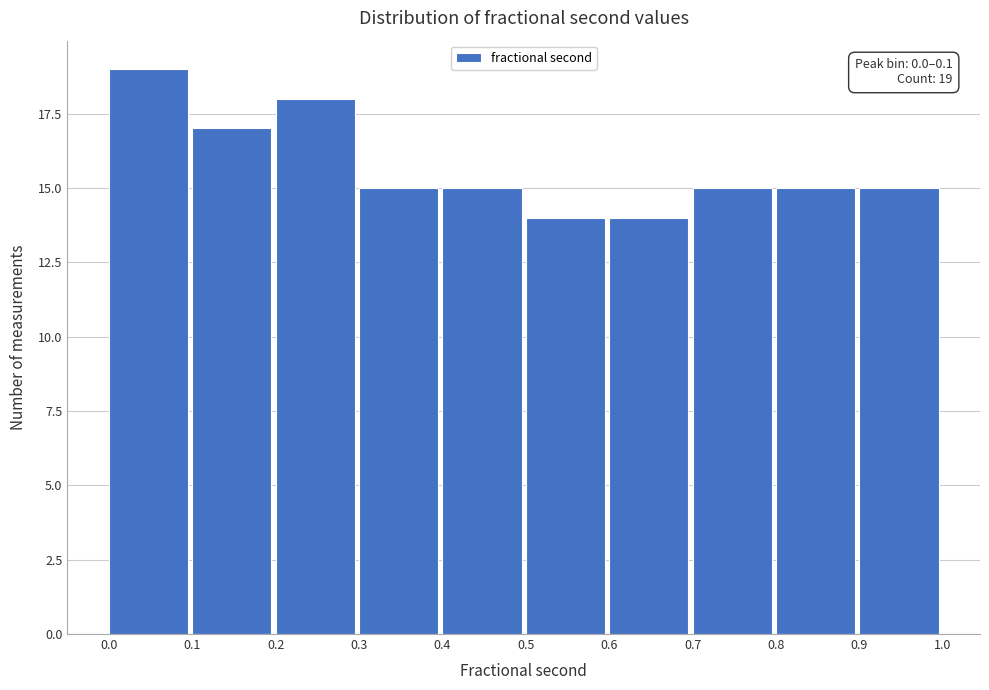

Reading right to left, list all the values displayed in this chart.

0.9=15	0.8=15	0.7=15	0.6=14	0.5=14	0.4=15	0.3=15	0.2=18	0.1=17	0.0=19